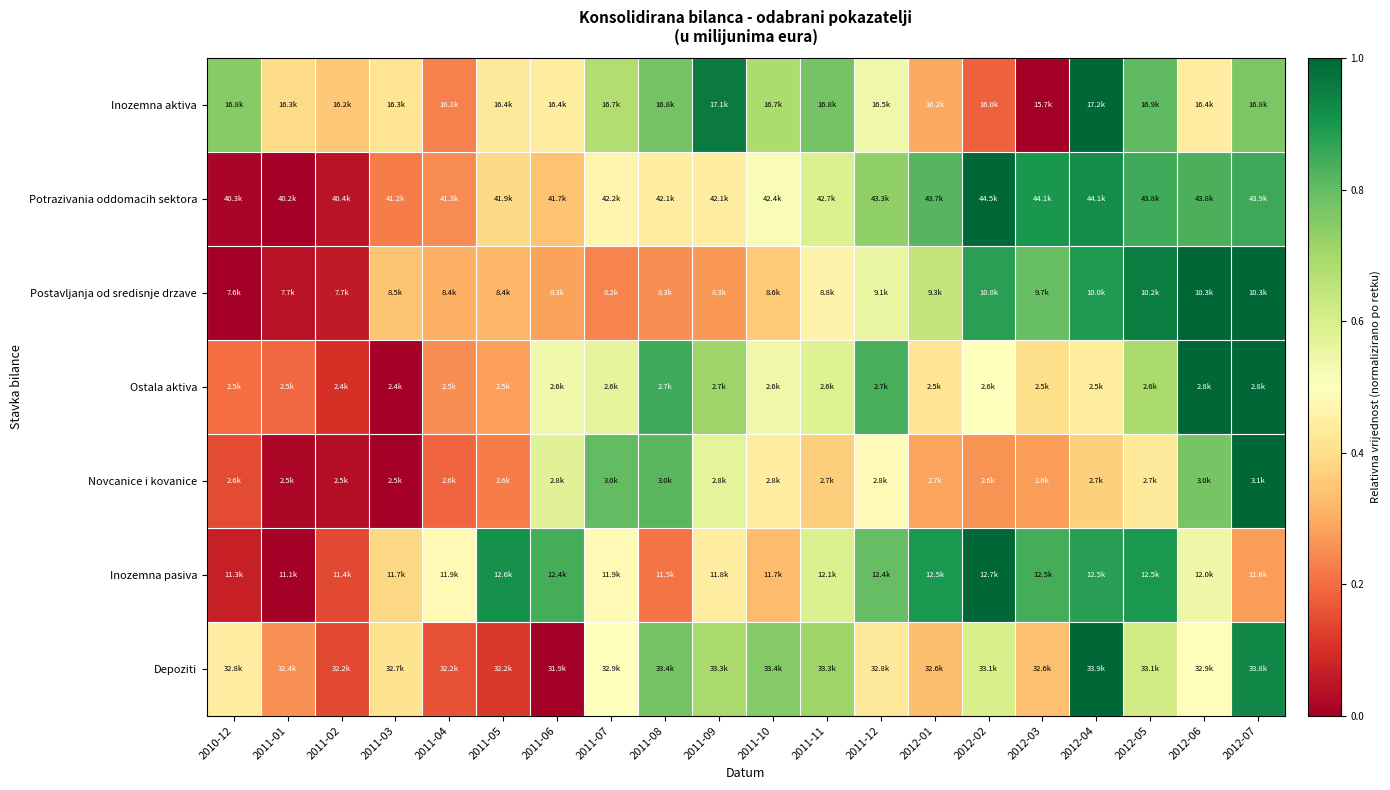

What is the total value across all series at 2011-09?

4.1